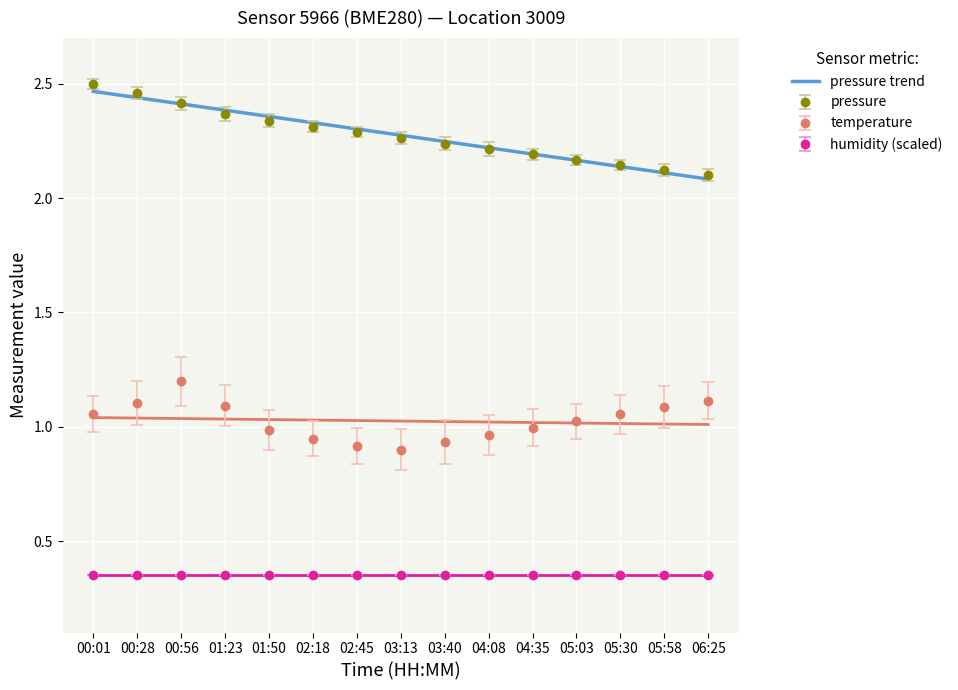

What is the difference between the maximum and minimum values?

0.4